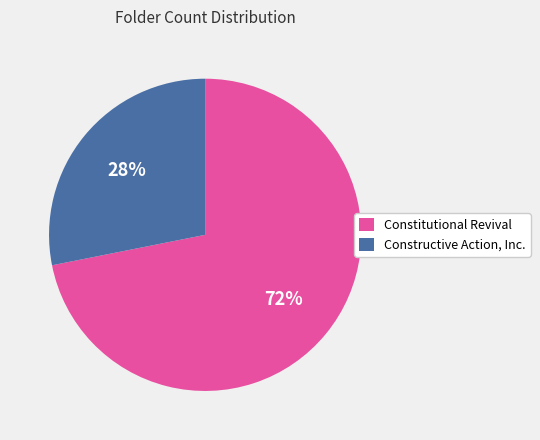

Between Constructive Action, Inc. and Constitutional Revival, which is larger?

Constitutional Revival